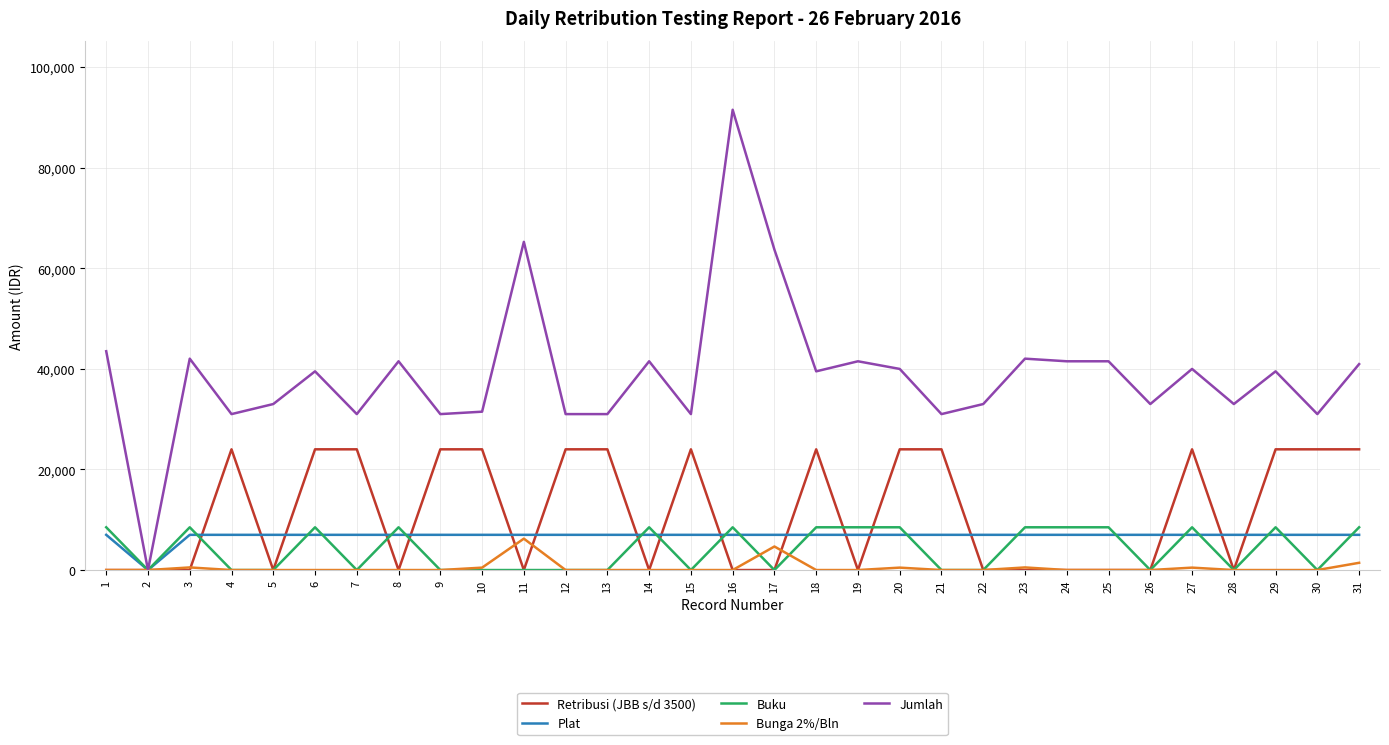

True or false: Bunga 2%/Bln has more than 1 interior local peaks.

True